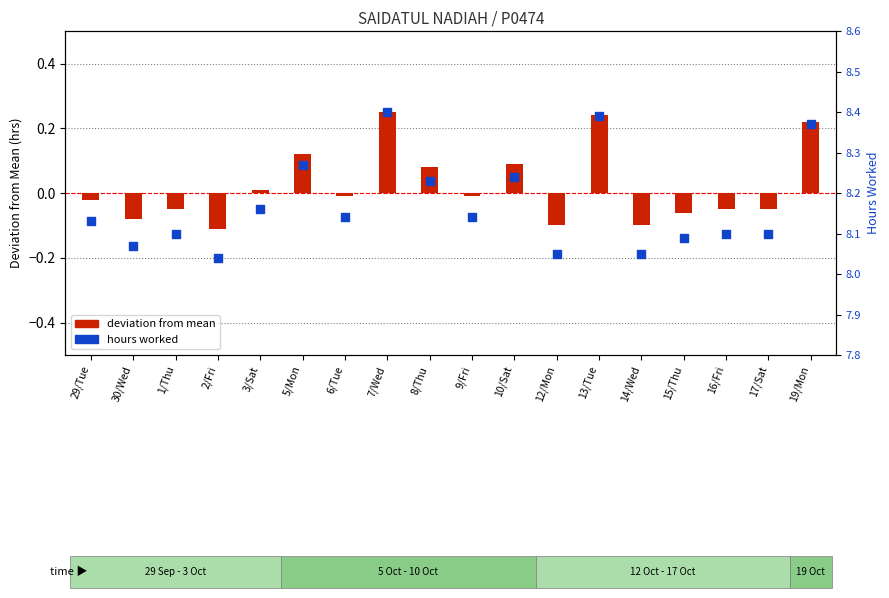

At how many categories does at least one series exceed 3?

18